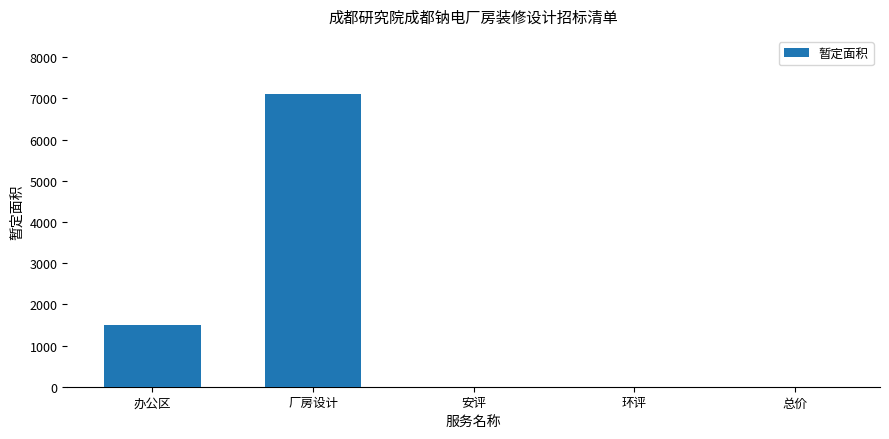

The chart shows a value of 1500 at 办公区. True or false?

True